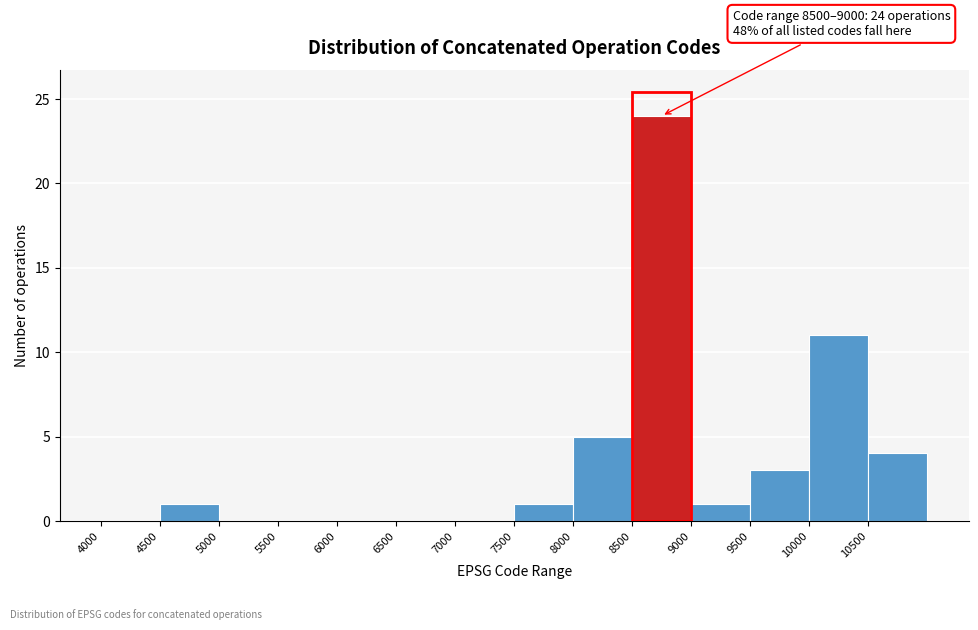

Over which range of the x-axis is the bar tallest?

8500 to 9000